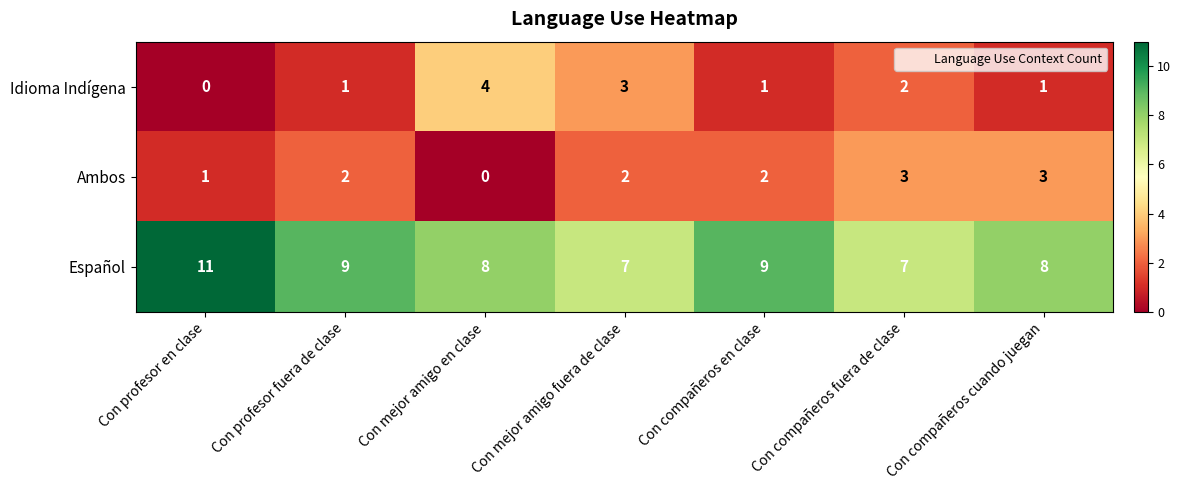

At Con compañeros cuando juegan, list the series in order from smallest to largest.

Idioma Indígena, Ambos, Español